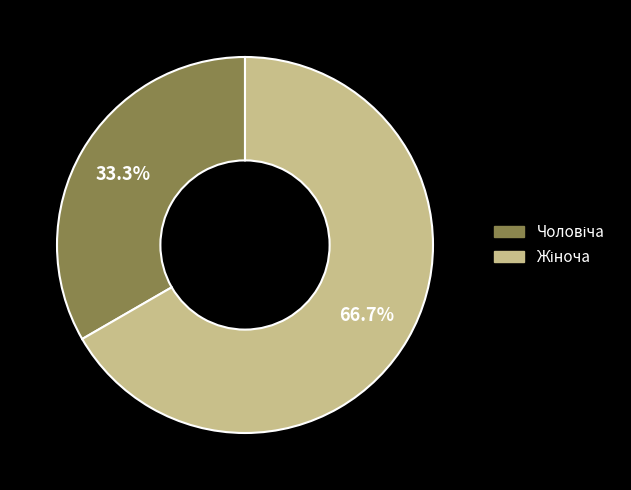

Is there a majority slice in this chart?

Yes